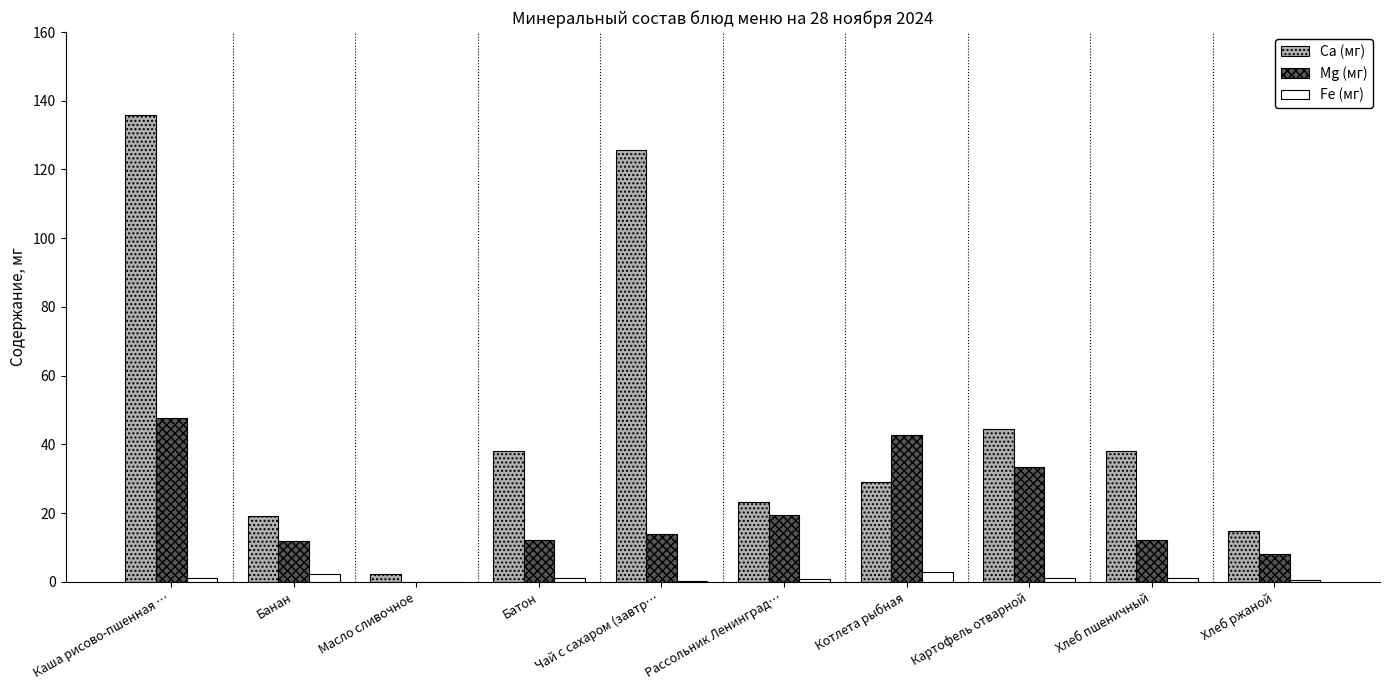

What is the maximum value shown in the chart?

136.0